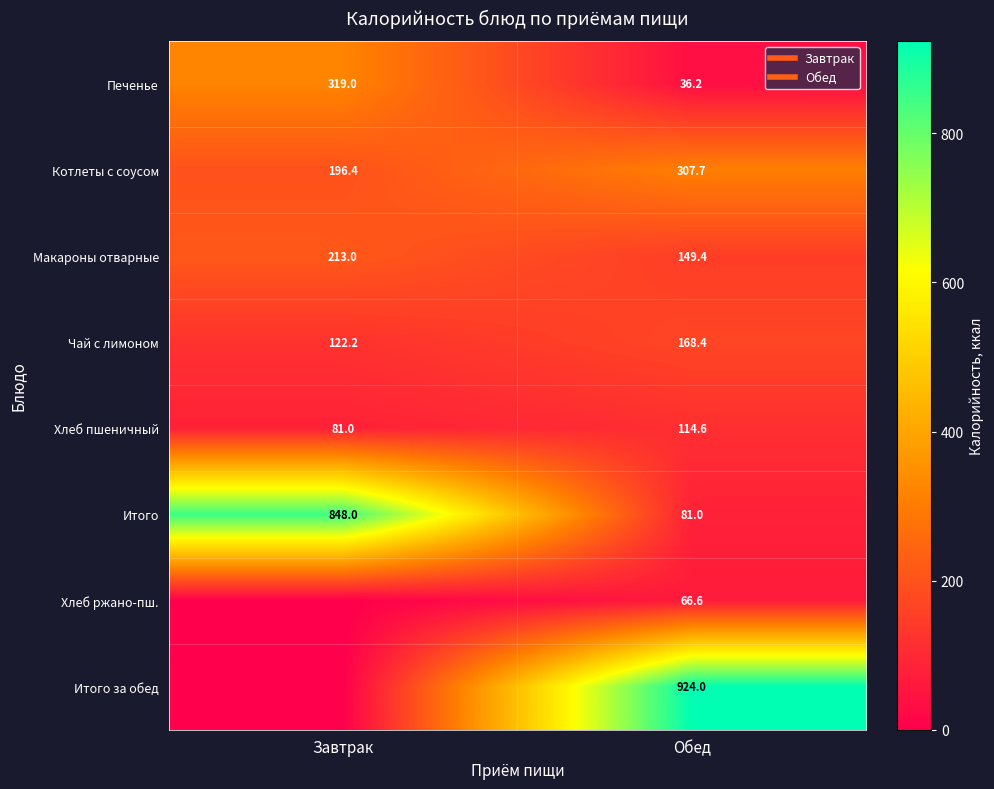

Is the value of Печенье at Обед greater than the value of Хлеб пшеничный at Завтрак?

No